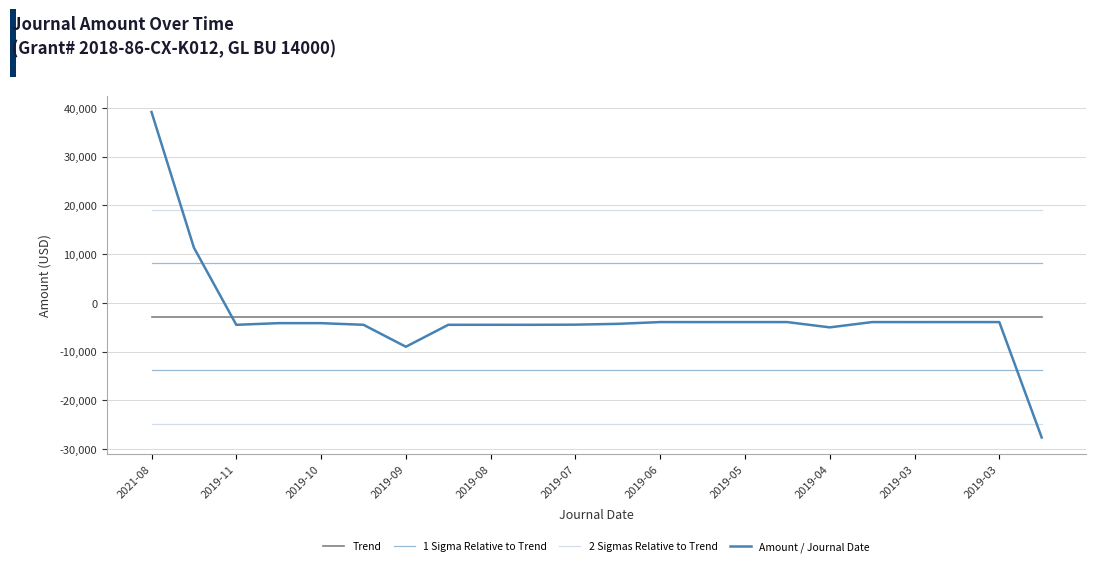

Reading left to right, what are all the values shown in this chart?

Trend: -2836.4	-2836.4	-2836.4	-2836.4	-2836.4	-2836.4	-2836.4	-2836.4	-2836.4	-2836.4	-2836.4	-2836.4	-2836.4	-2836.4	-2836.4	-2836.4	-2836.4	-2836.4	-2836.4	-2836.4	-2836.4	-2836.4
1 Sigma Relative to Trend: 8143.7	8143.7	8143.7	8143.7	8143.7	8143.7	8143.7	8143.7	8143.7	8143.7	8143.7	8143.7	8143.7	8143.7	8143.7	8143.7	8143.7	8143.7	8143.7	8143.7	8143.7	8143.7
2 Sigmas Relative to Trend: 19123.8	19123.8	19123.8	19123.8	19123.8	19123.8	19123.8	19123.8	19123.8	19123.8	19123.8	19123.8	19123.8	19123.8	19123.8	19123.8	19123.8	19123.8	19123.8	19123.8	19123.8	19123.8
Amount / Journal Date: 39144.6	11323.4	-4506.9	-4164.6	-4167.3	-4501.5	-9006.5	-4505.0	-4501.5	-4505.0	-4475.4	-4307.2	-3945.2	-3947.8	-3945.2	-3947.8	-5031.0	-3945.2	-3947.8	-3945.2	-3947.8	-27624.2